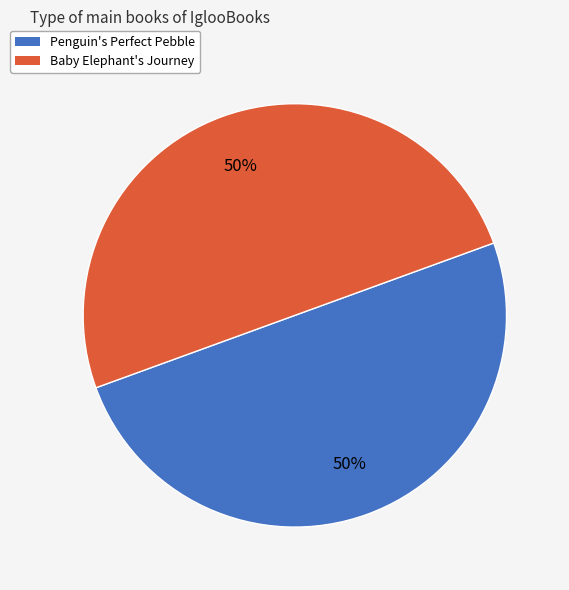

Approximately how many times larger is the value at Penguin's Perfect Pebble compared to Baby Elephant's Journey?

1.0